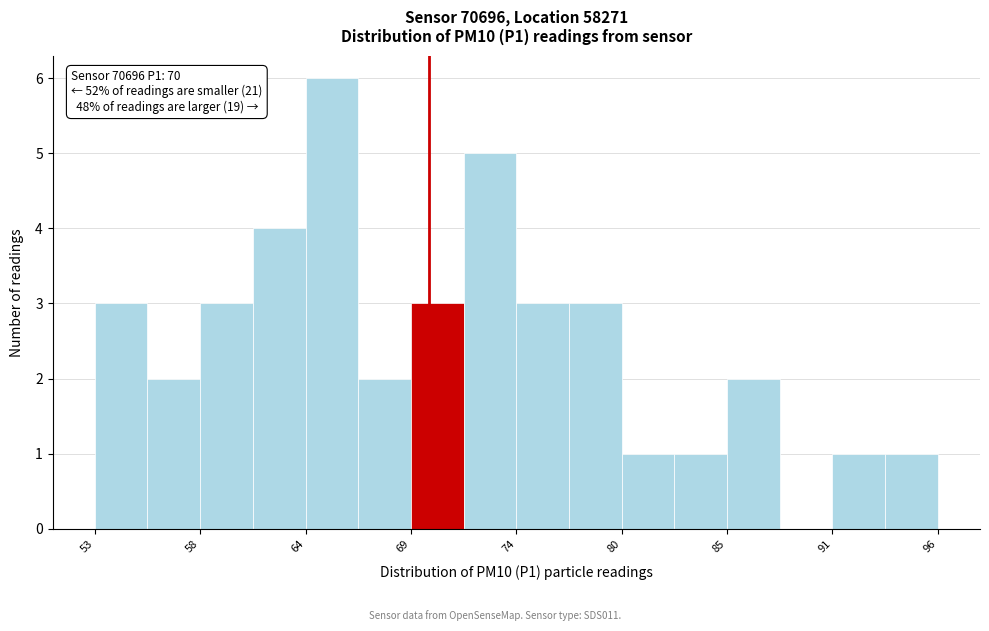

Around what value on the x-axis is the tallest bar? Give the approximate position of its centre, as read against the axis.

65